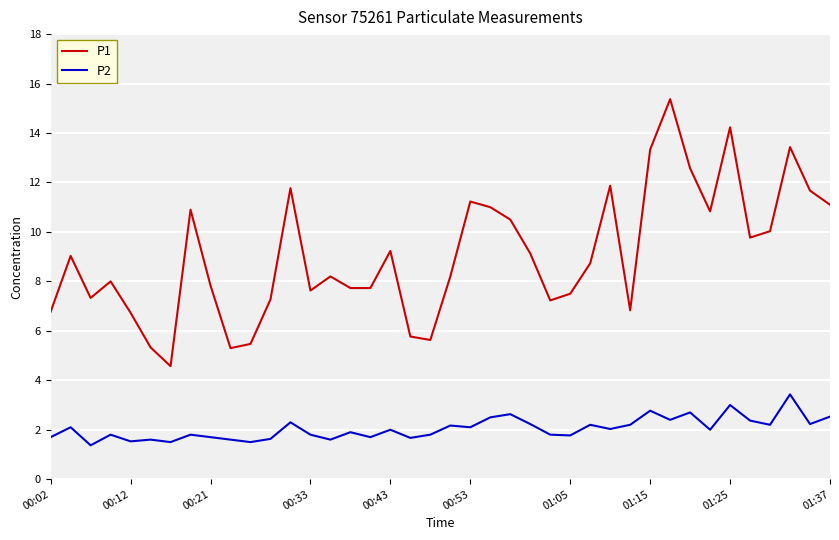

What are all the series names shown in the legend?

P1, P2